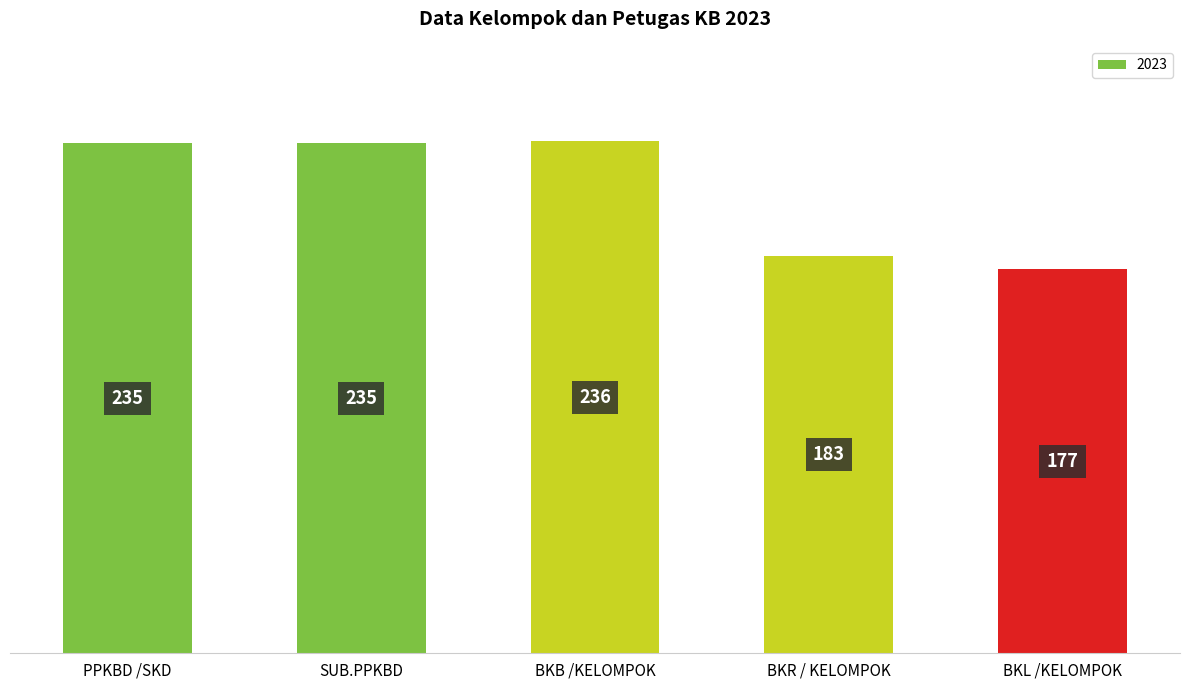

Reading left to right, list all the values displayed in this chart.

PPKBD /SKD=235	SUB.PPKBD=235	BKB /KELOMPOK=236	BKR / KELOMPOK=183	BKL /KELOMPOK=177